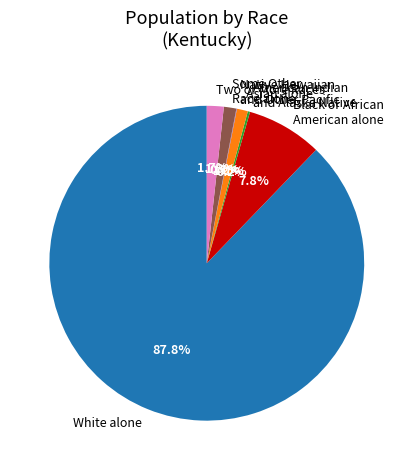

Which category has the biggest portion of the pie?

White alone